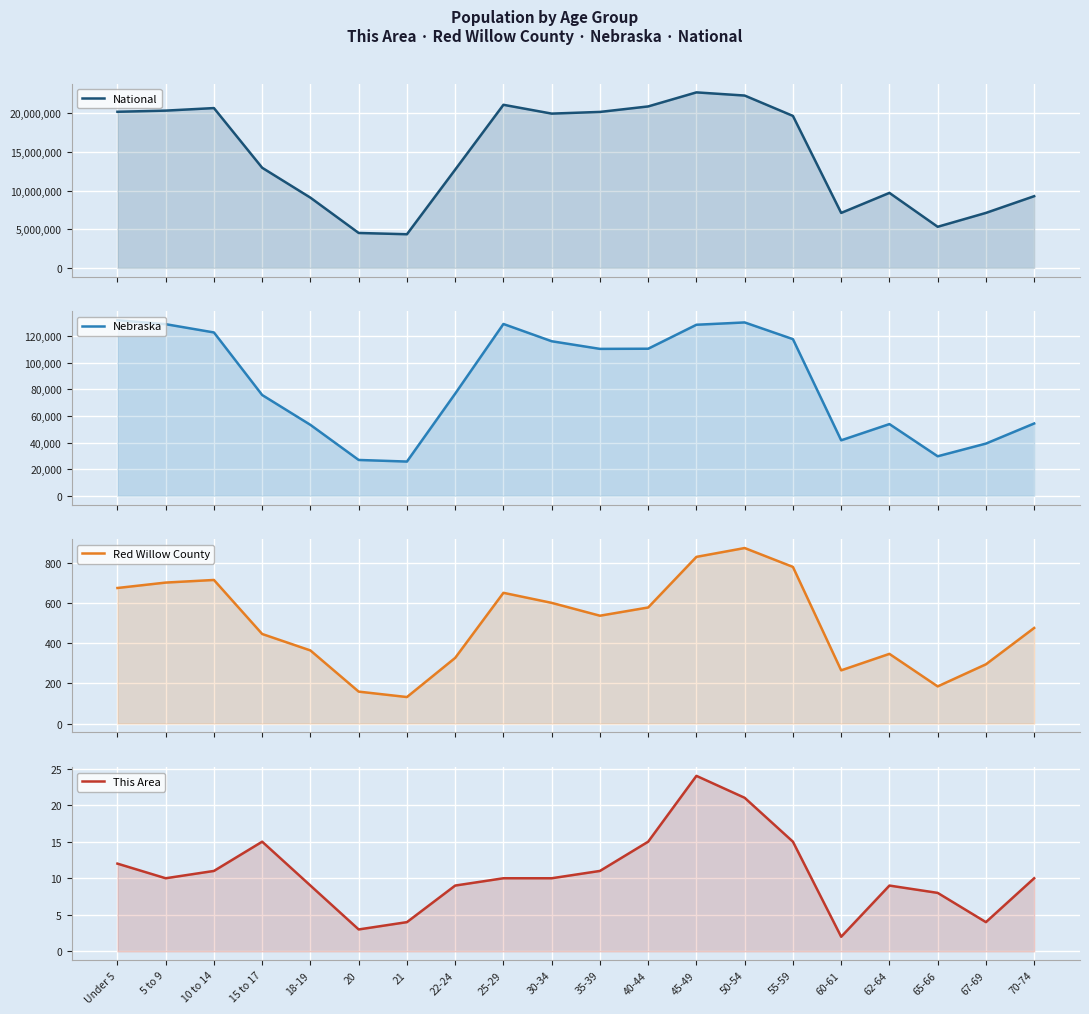

What is the label of the 5th point from the left?

18-19